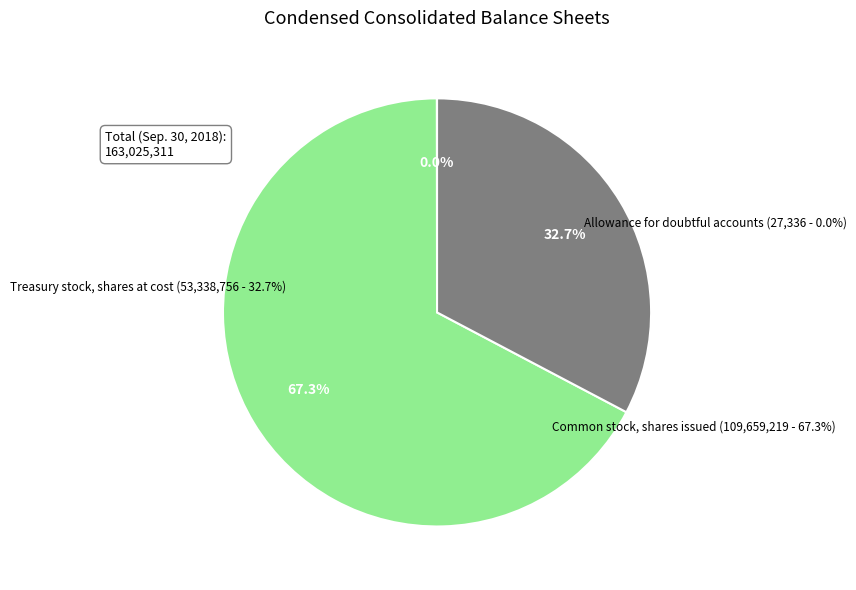

True or false: Treasury stock, shares at cost accounts for 41% of the total.

False